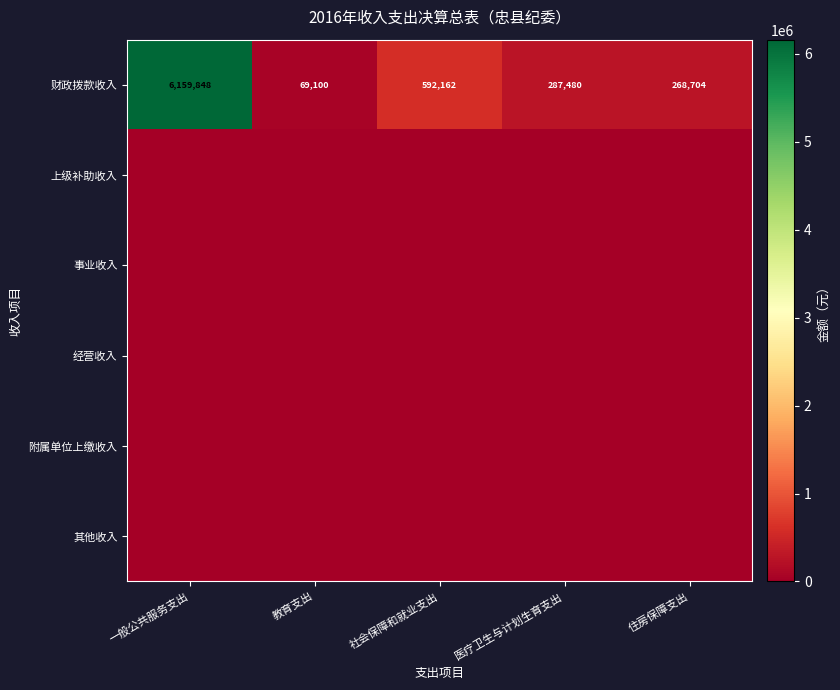

List the labels in order of 财政拨款收入 value, smallest first.

教育支出, 住房保障支出, 医疗卫生与计划生育支出, 社会保障和就业支出, 一般公共服务支出